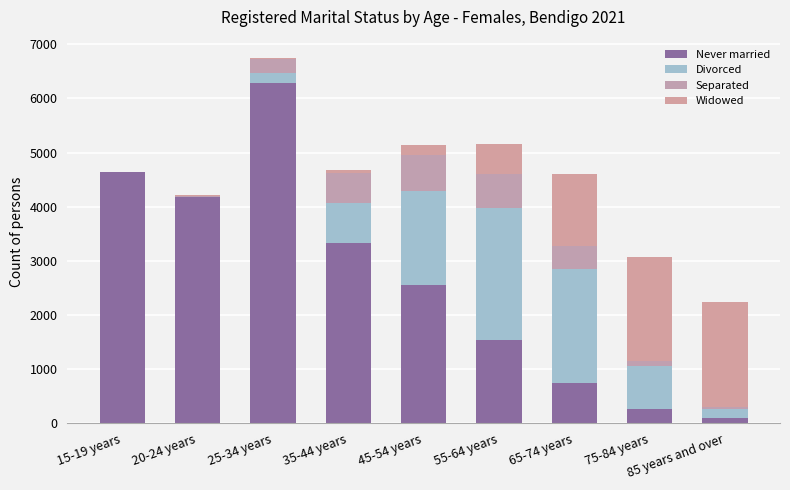

Count the number of categories in the chart.

9